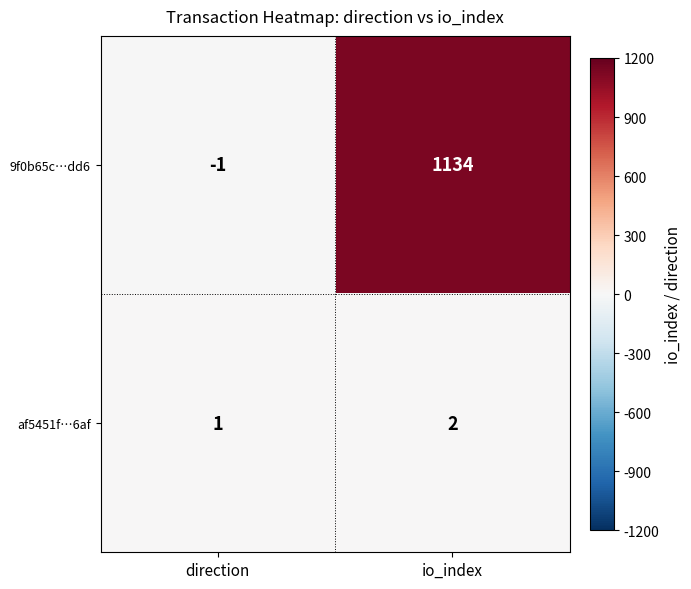

Which series has the largest total across all categories?

9f0b65c…dd6